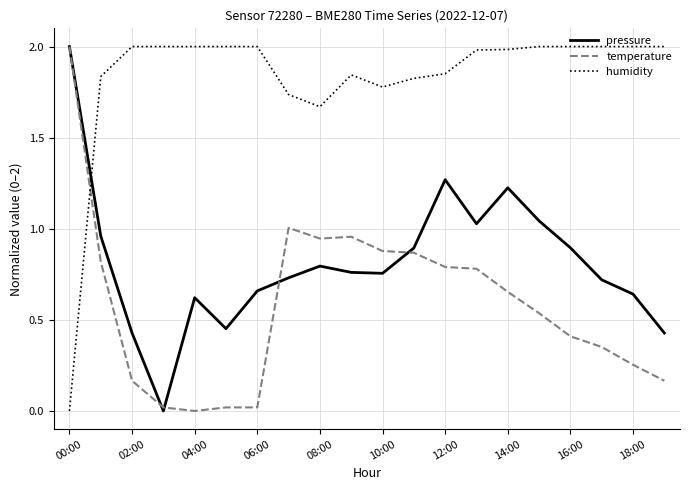

True or false: pressure and humidity cross at least once.

True